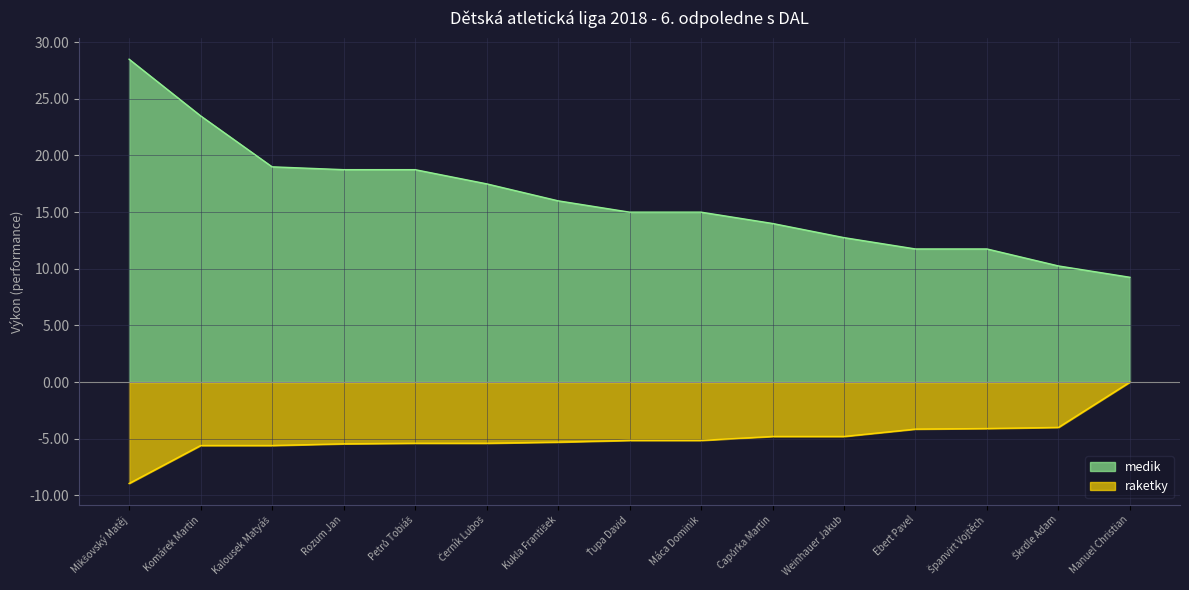

Is the value of raketky_performance at Ebert Pavel greater than the value of medik_performance at Weinhauer Jakub?

No